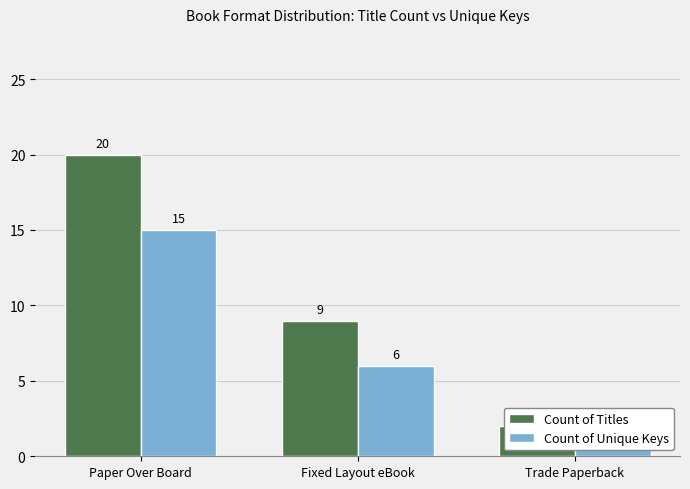

Between Paper Over Board and Fixed Layout eBook, which is larger?

Paper Over Board